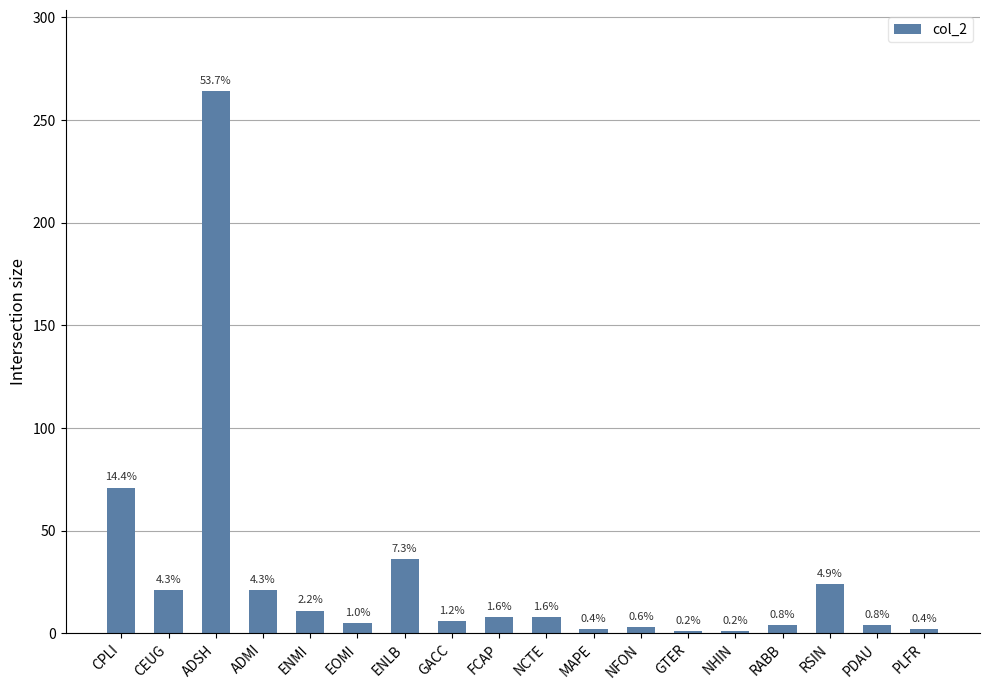

Are the bars horizontal?

No